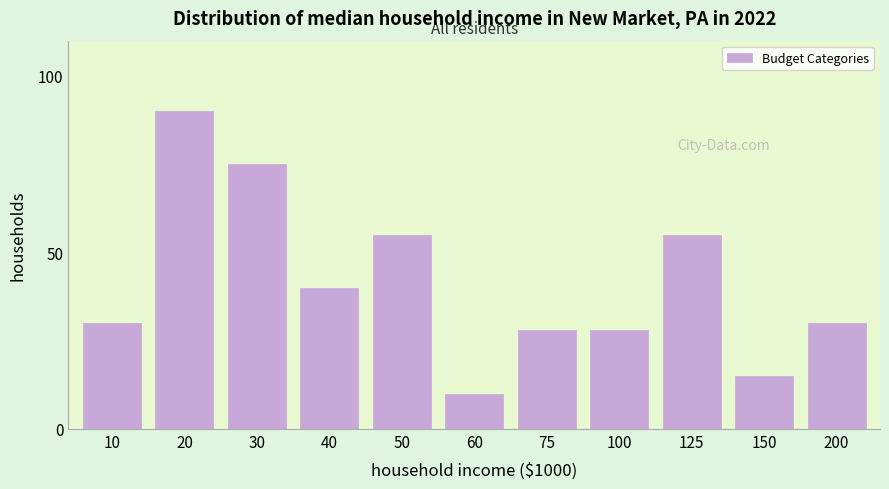

Reading left to right, extract all data points from this chart.

10=30	20=90	30=75	40=40	50=55	60=10	75=28	100=28	125=55	150=15	200=30